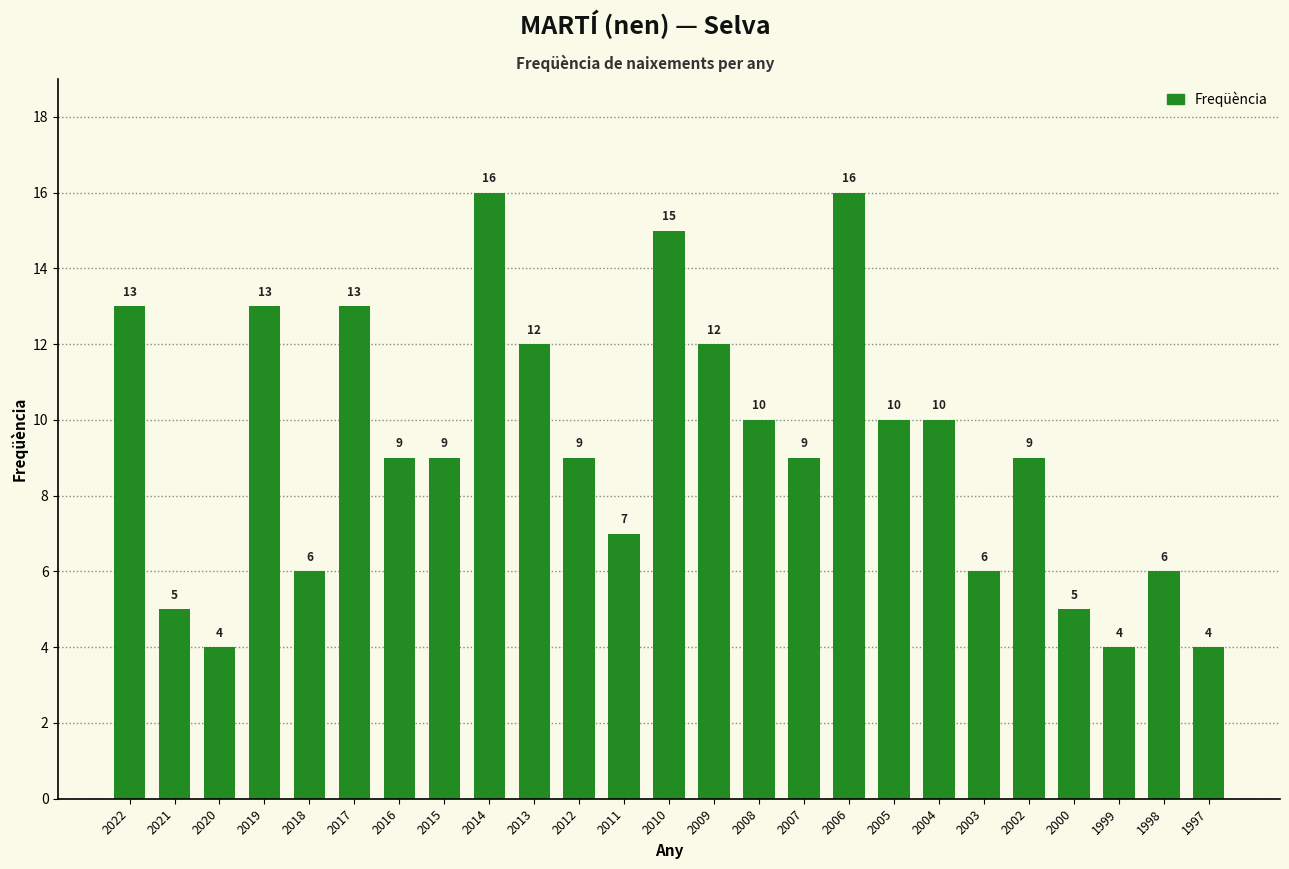

Does the chart contain stacked bars?

No